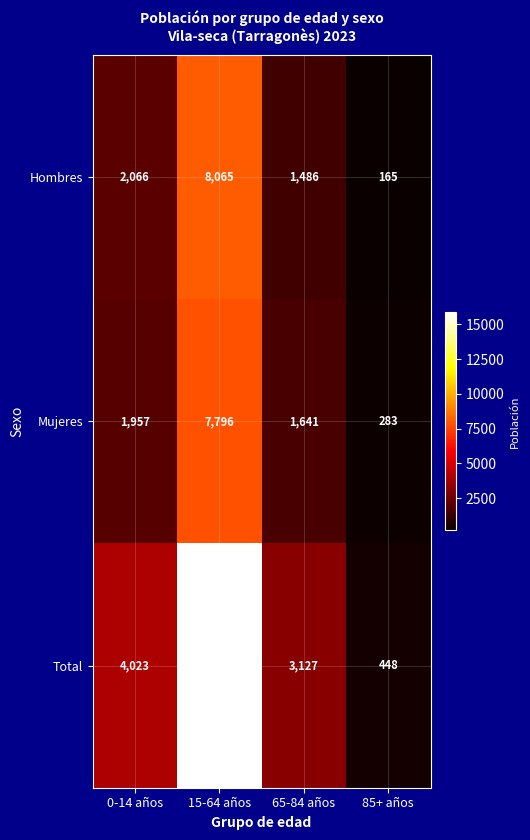

What is the maximum value shown in the chart?

15861